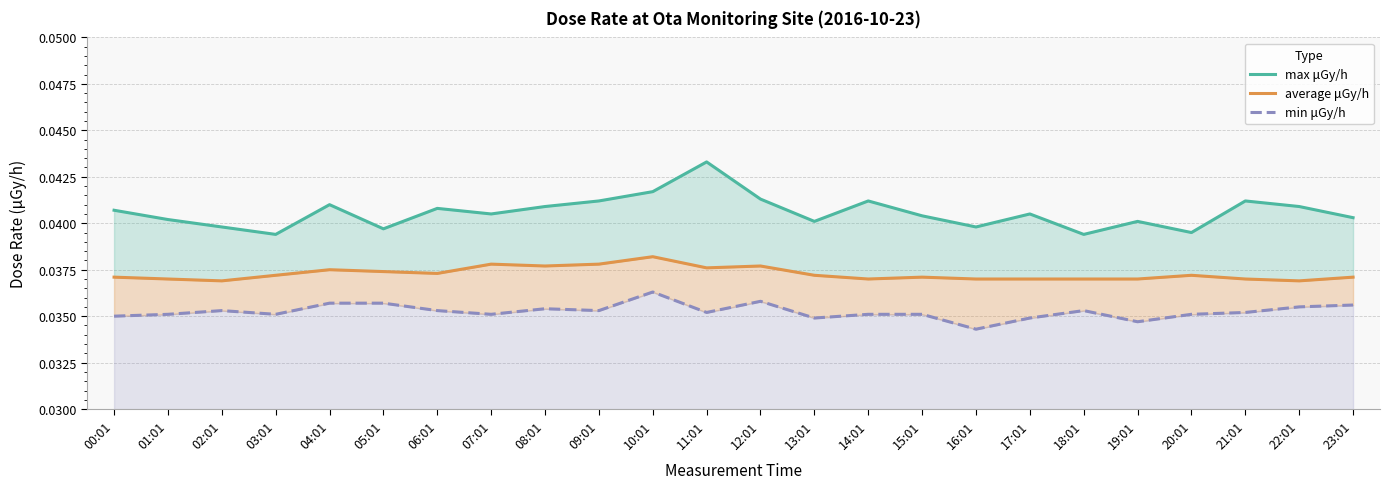

List the labels in order of average μGy/h value, largest first.

10:01, 07:01, 09:01, 08:01, 12:01, 11:01, 04:01, 05:01, 06:01, 03:01, 13:01, 20:01, 00:01, 15:01, 23:01, 01:01, 14:01, 16:01, 17:01, 18:01, 19:01, 21:01, 02:01, 22:01